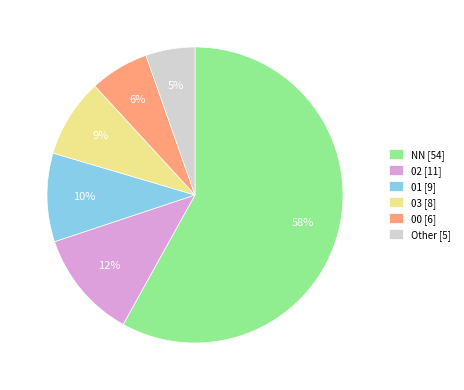

Which has a higher value, 03 [8] or 01 [9]?

01 [9]